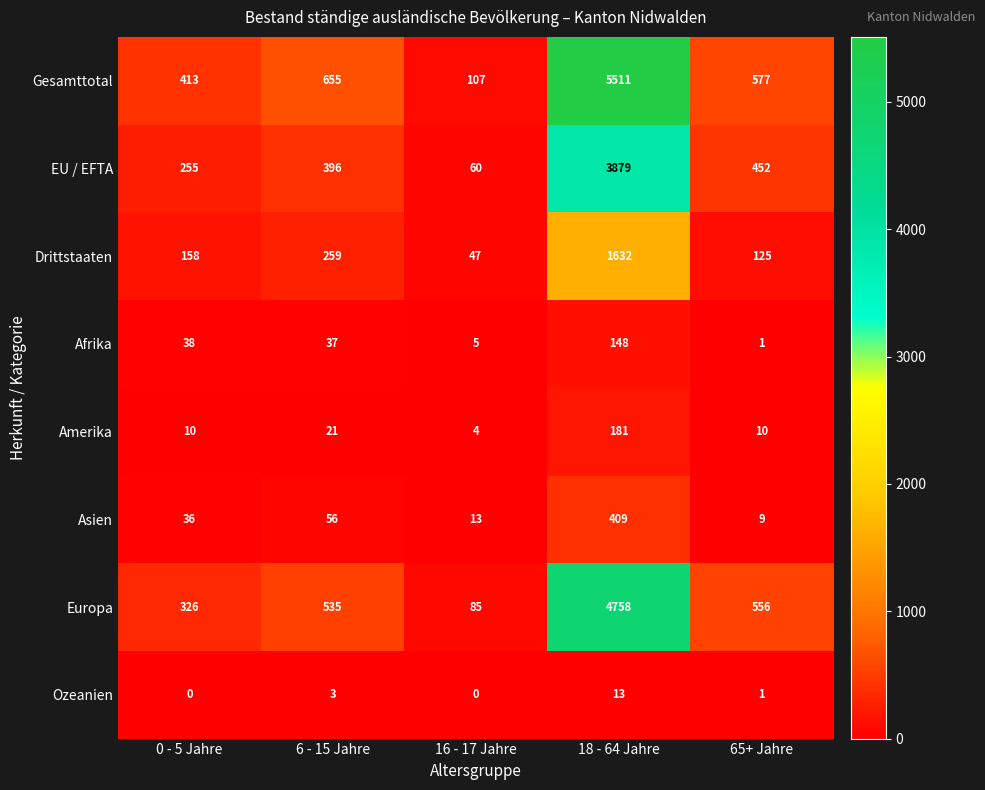

Which category has the lowest value in the Afrika series?

65+ Jahre